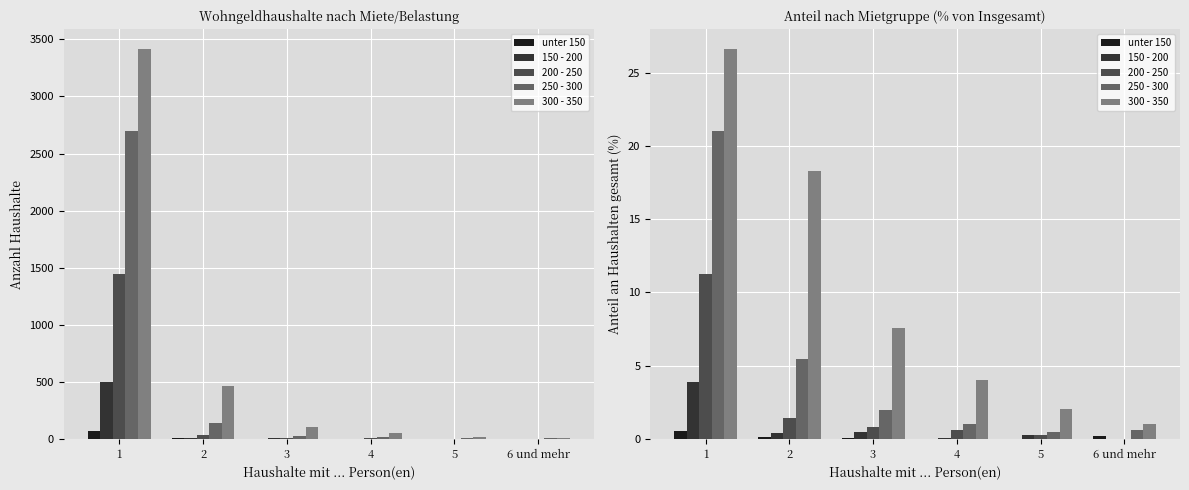

Is the value of 250 - 300 at 4 greater than the value of 200 - 250 at 6 und mehr?

Yes